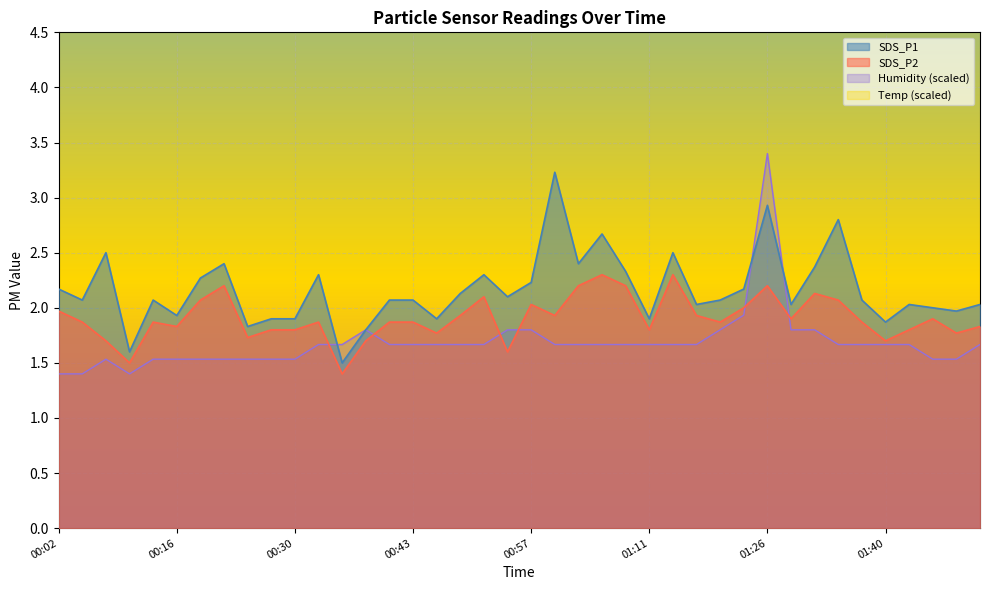

Is it true that SDS_P2 equals 0.8 at 00:24?

False